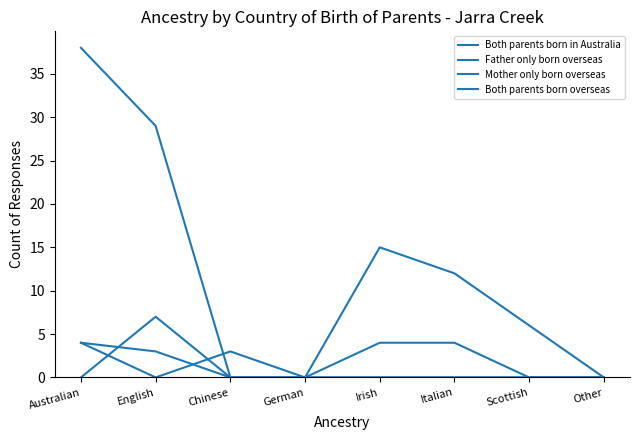

What is the total value across all series at English?

39